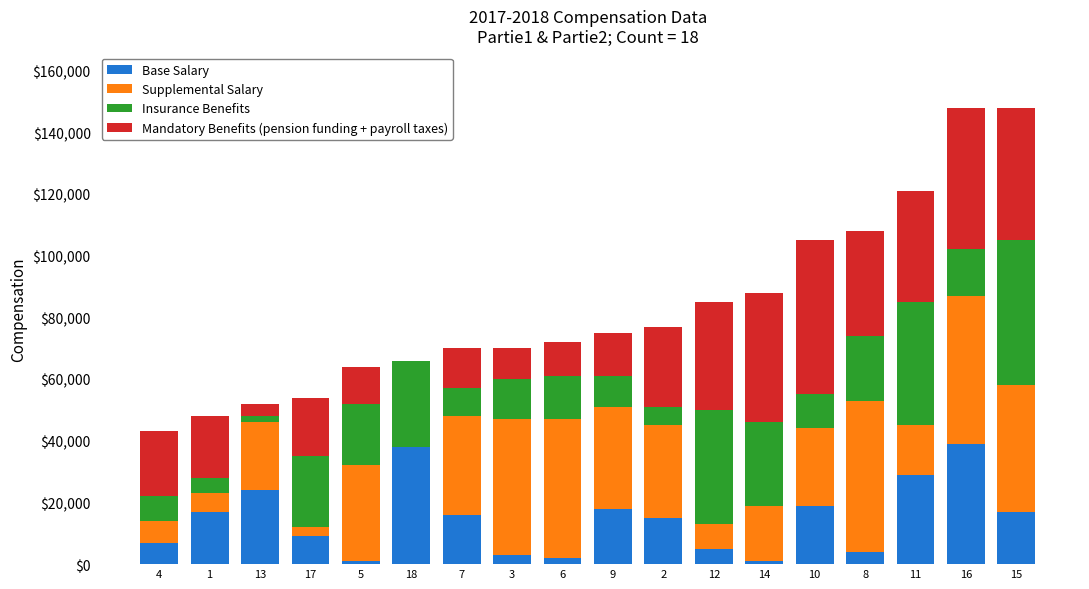

Are the bars horizontal?

No